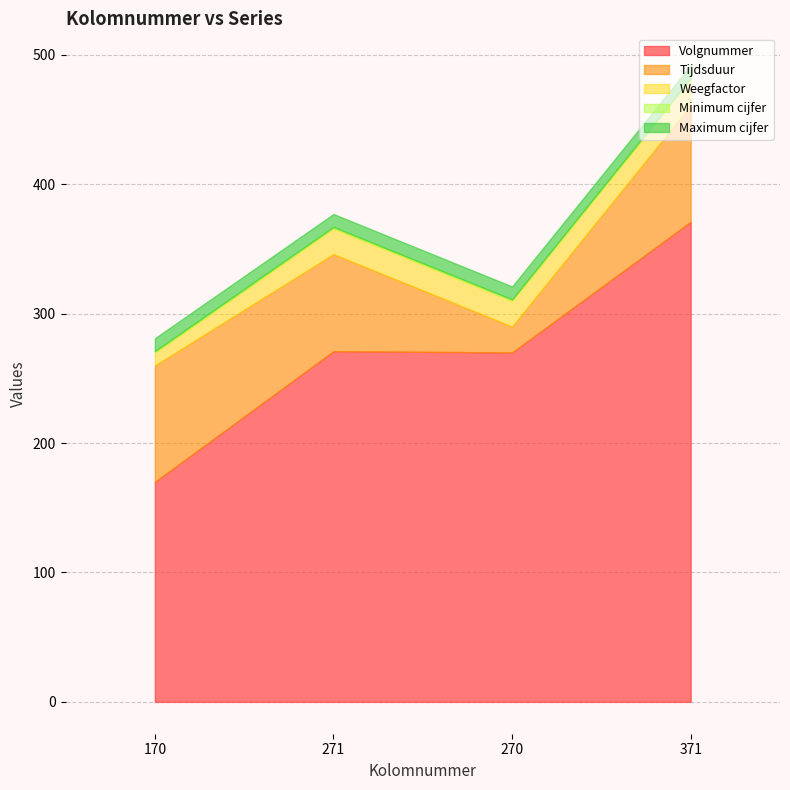

Is it true that Maximum cijfer equals 4 at 170?

False